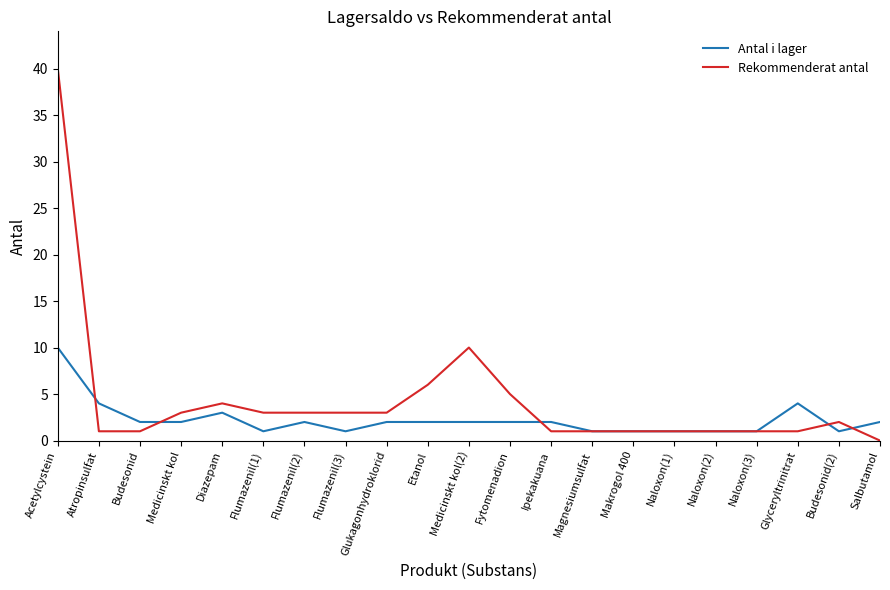

Reading left to right, extract all data points from this chart.

Antal i lager: 10	4	2	2	3	1	2	1	2	2	2	2	2	1	1	1	1	1	4	1	2
Rekommenderat antal: 40	1	1	3	4	3	3	3	3	6	10	5	1	1	1	1	1	1	1	2	0